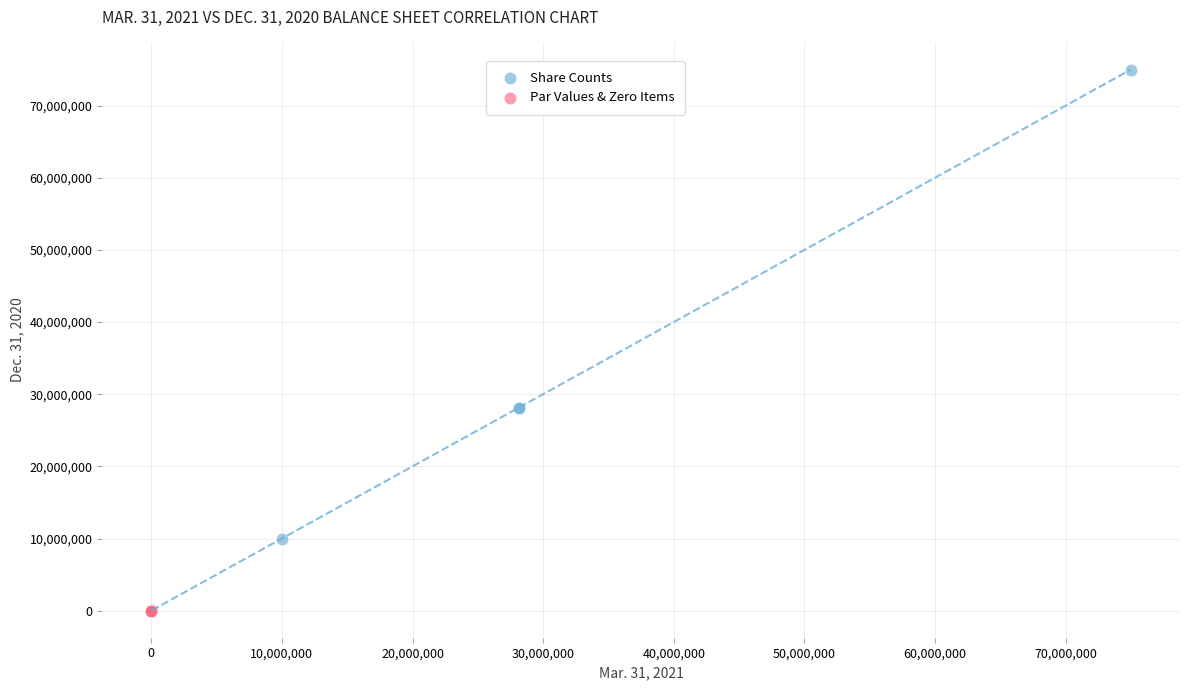

What are all the series names shown in the legend?

Share Counts, Par Values & Zero Items